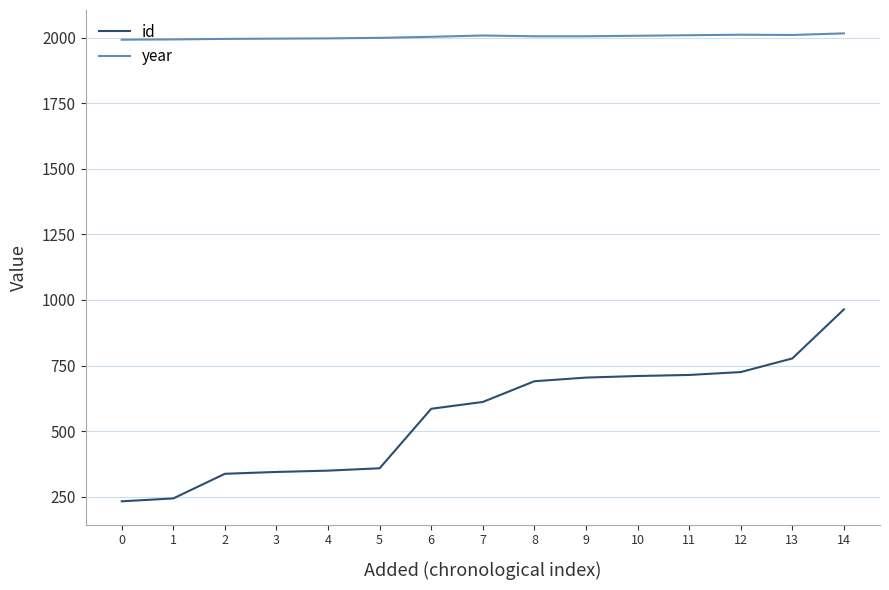

Between 0 and 12, which series saw the biggest shift?

id